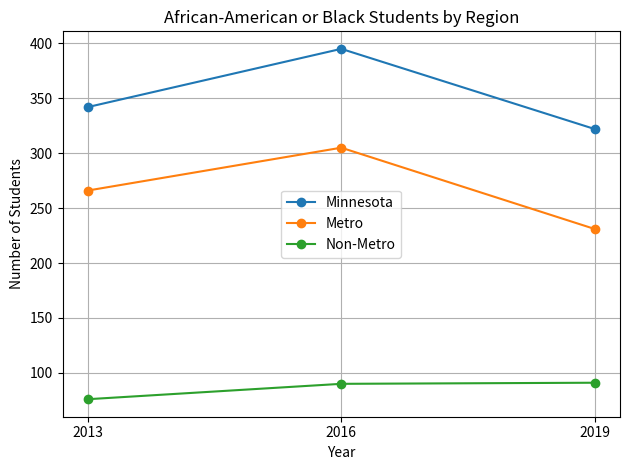

Between 2016 and 2019, which series saw the biggest shift?

Metro